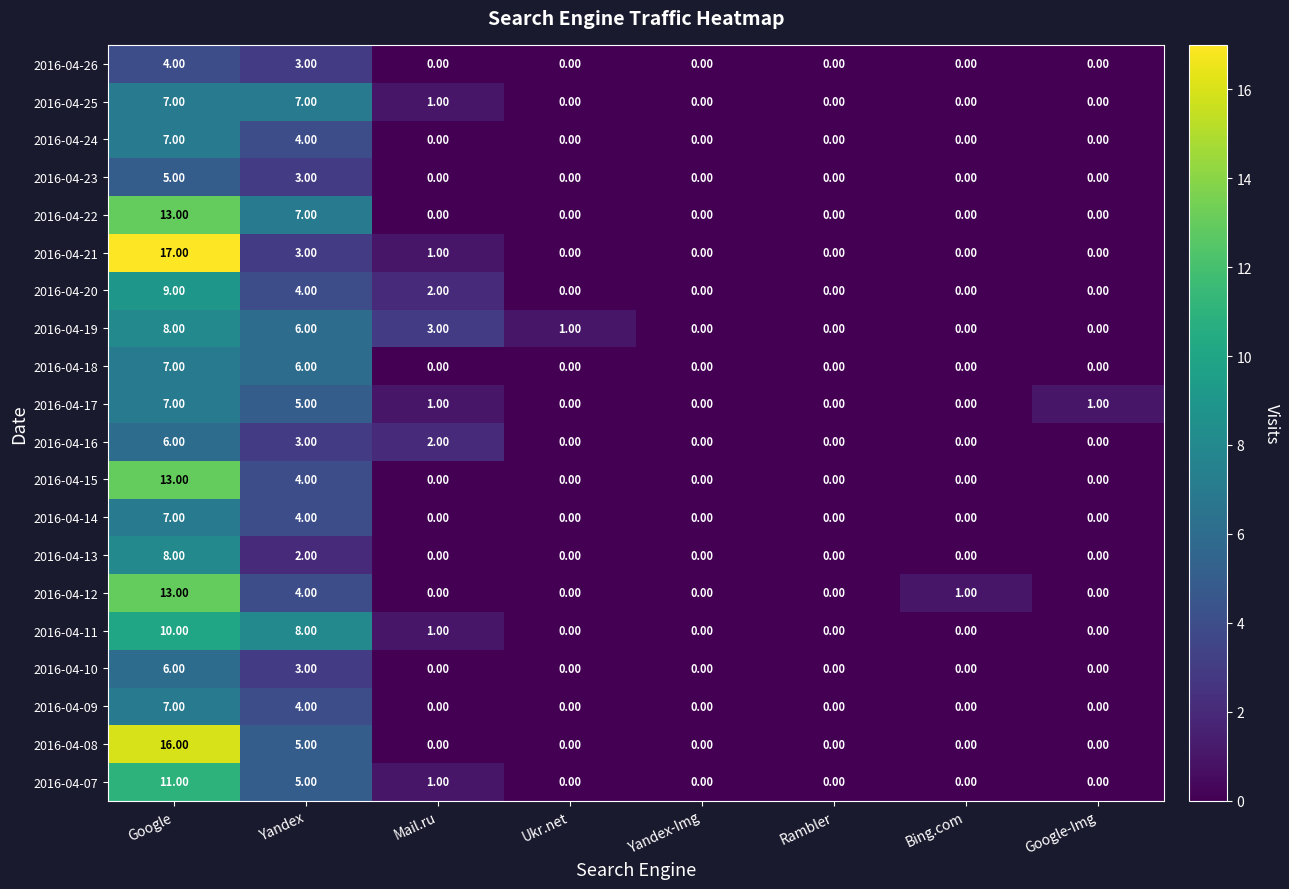

Which series has the widest spread of values?

2016-04-21